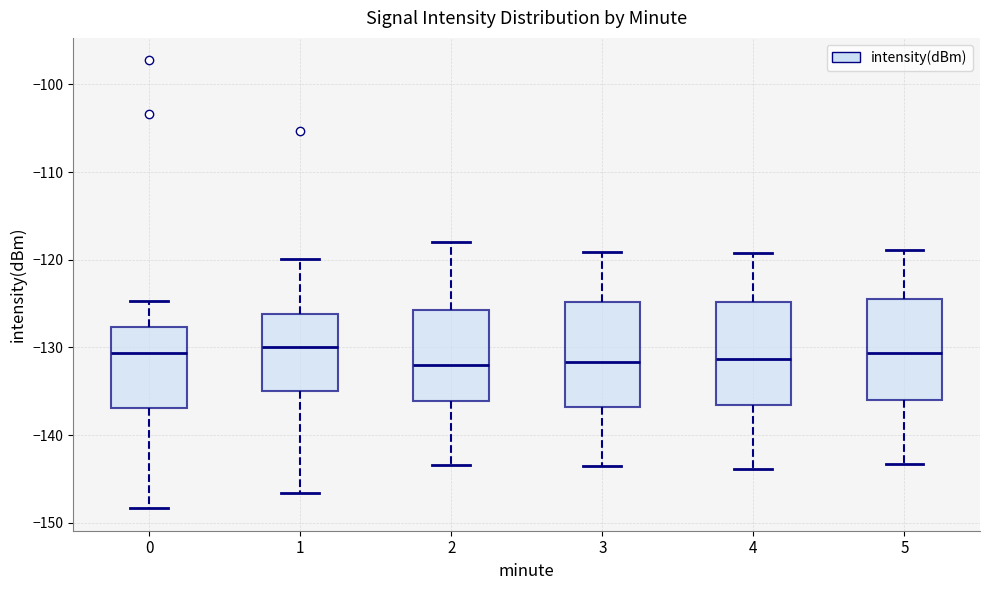

Reading left to right, transcribe this box plot: for each box, give where its median line is, the range the box spans, and where its two whiskers end, as read against the y-axis. The values are not printed on the chart, so give them approximately, as read against the axis.

0: median -131, box -137 to -128, whiskers -148 to -125
1: median -130, box -135 to -126, whiskers -147 to -120
2: median -132, box -136 to -126, whiskers -143 to -118
3: median -132, box -137 to -125, whiskers -144 to -119
4: median -131, box -137 to -125, whiskers -144 to -119
5: median -131, box -136 to -125, whiskers -143 to -119